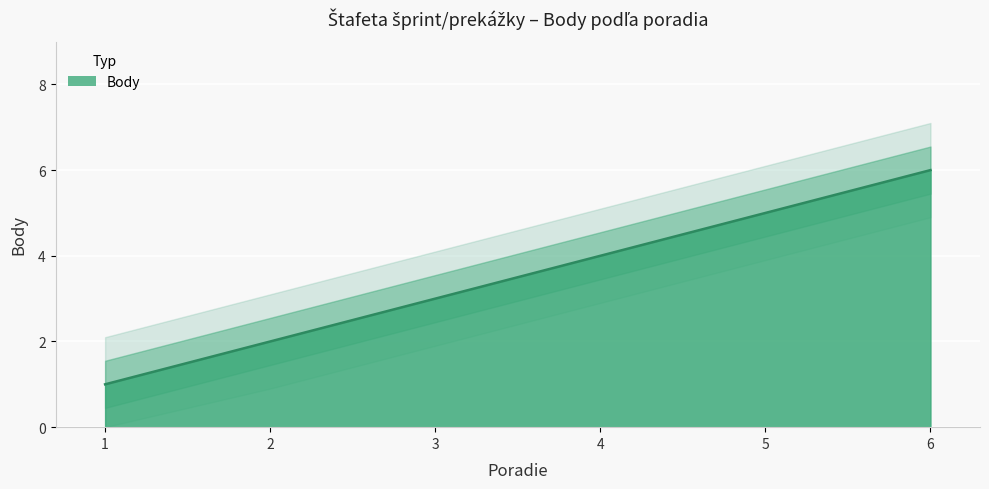

Count the number of data series in this chart.

1